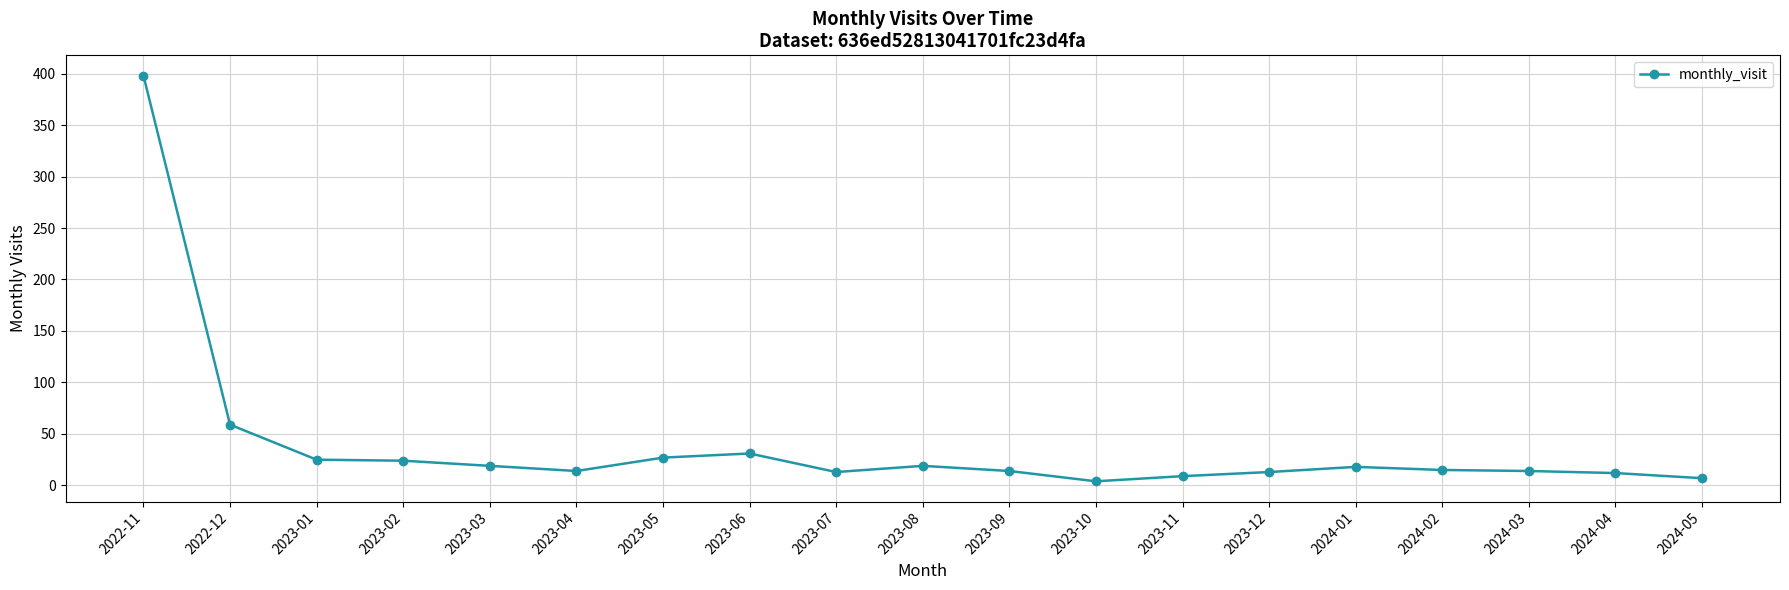

What is the difference between the values at 2023-11 and 2023-06?

22